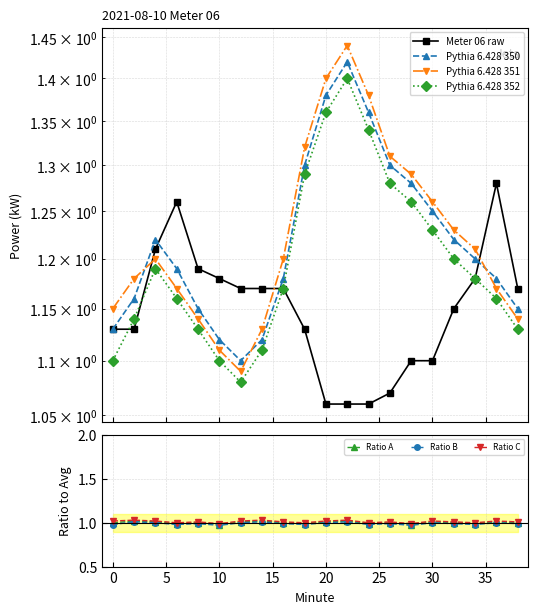

True or false: Ratio A has a value of 1.6 at 30.

False